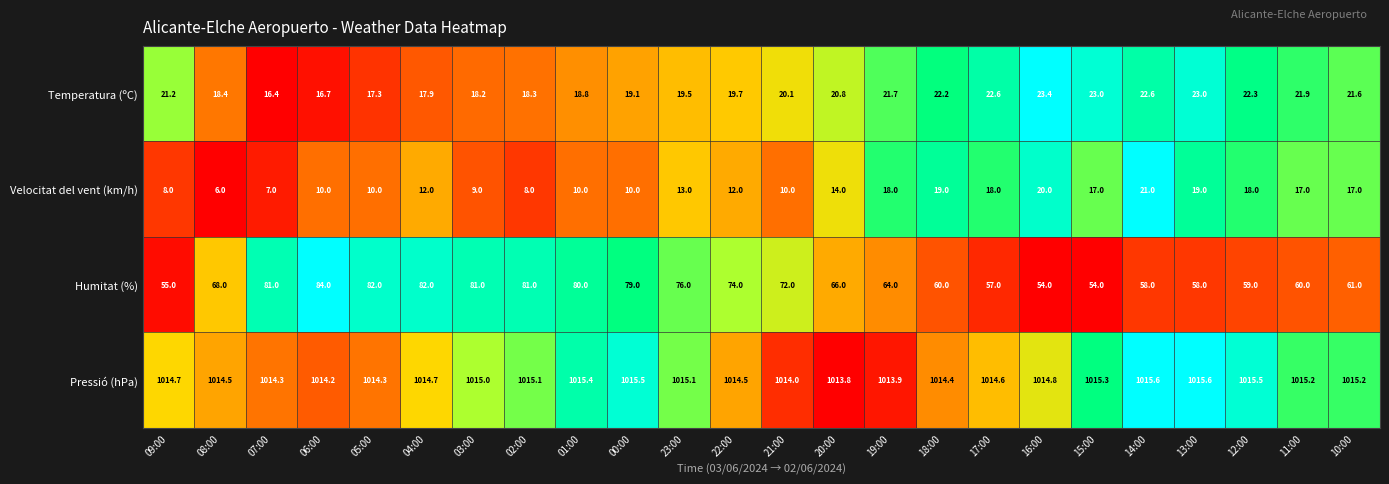

What is the approximate value of Pressió (hPa) at 09:00?

1014.7